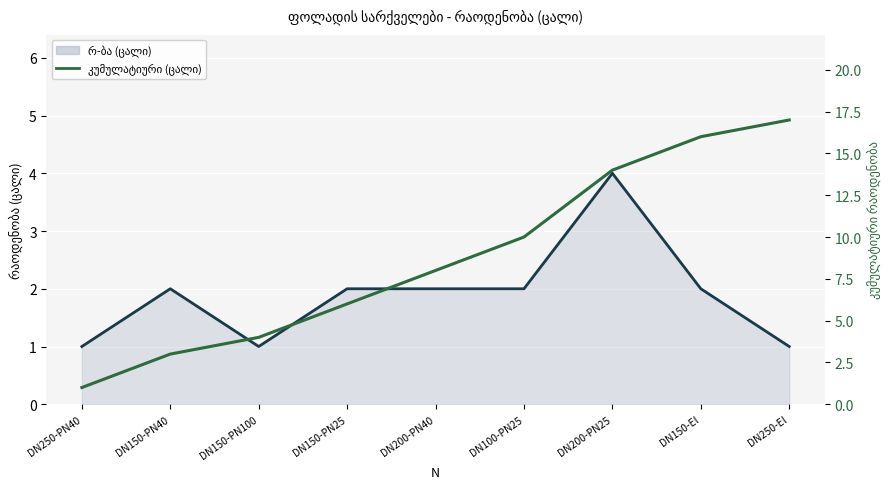

What is the label of the 8th point from the right?

DN150-PN40